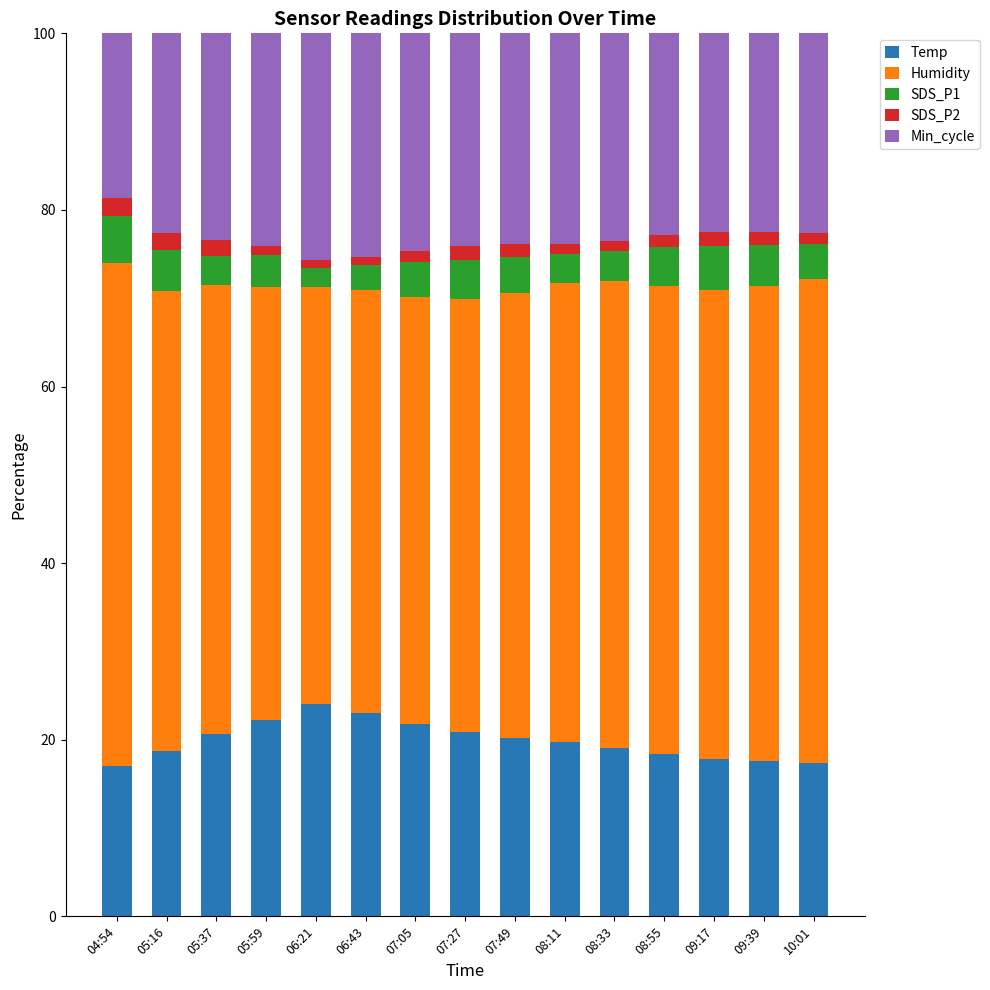

What is the sum of all Temp values?

298.6